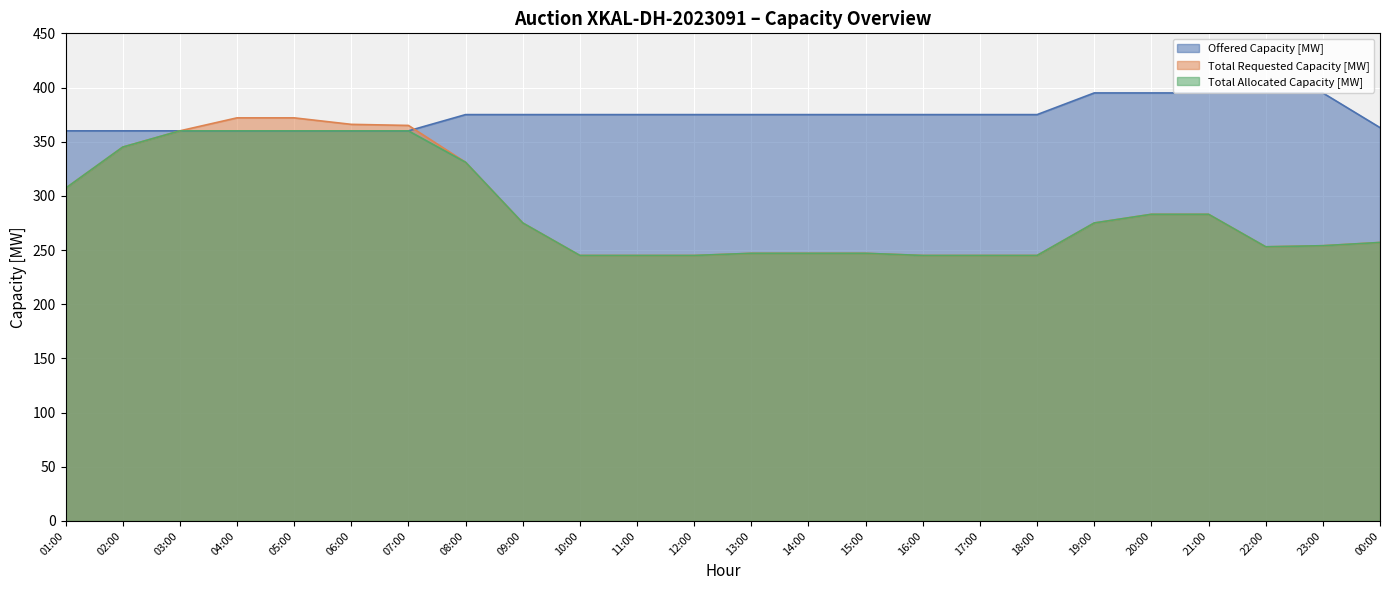

Which series has the largest range (max minus min)?

Total Requested Capacity [MW]